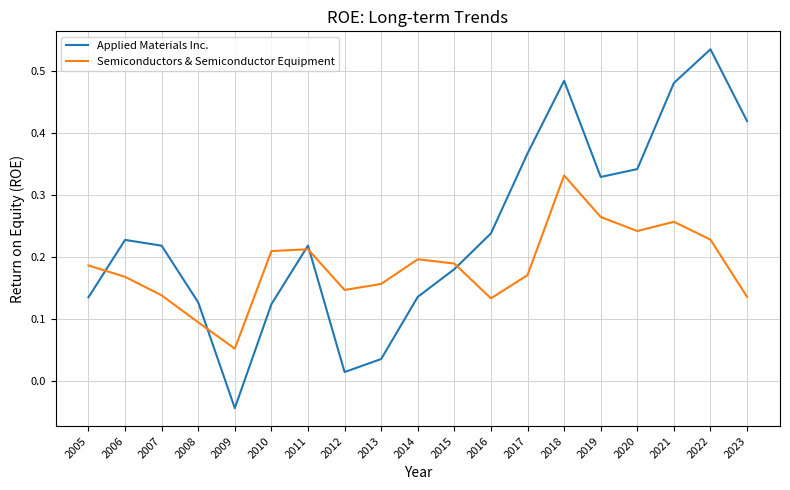

At which label is Semiconductors & Semiconductor Equipment closest to 0?

2009